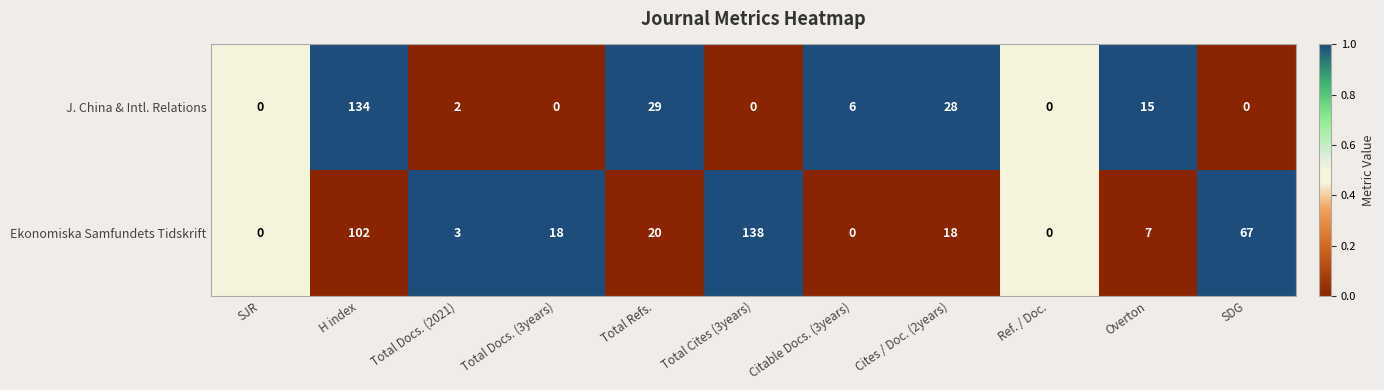

What is the average value of the Ekonomiska Samfundets Tidskrift series?

34